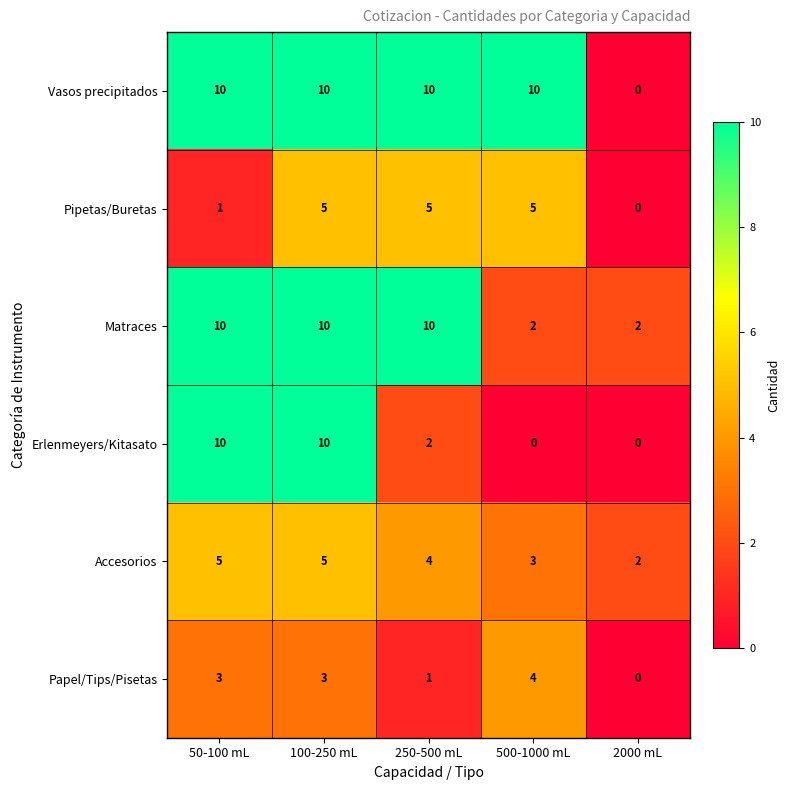

What is the maximum value shown in the chart?

10